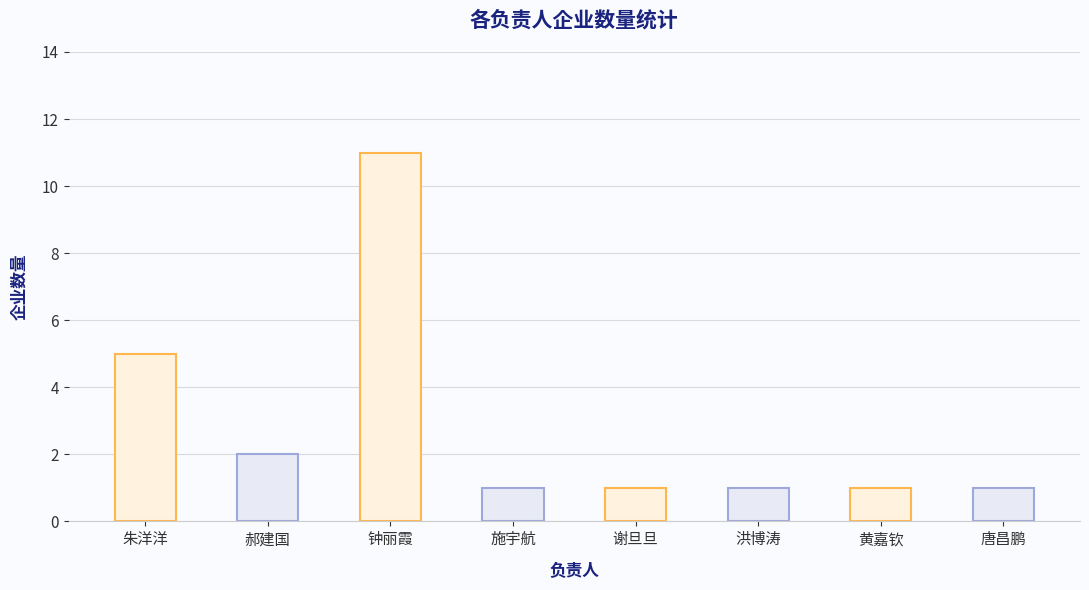

The chart shows a value of 1 at 谢旦旦. True or false?

True